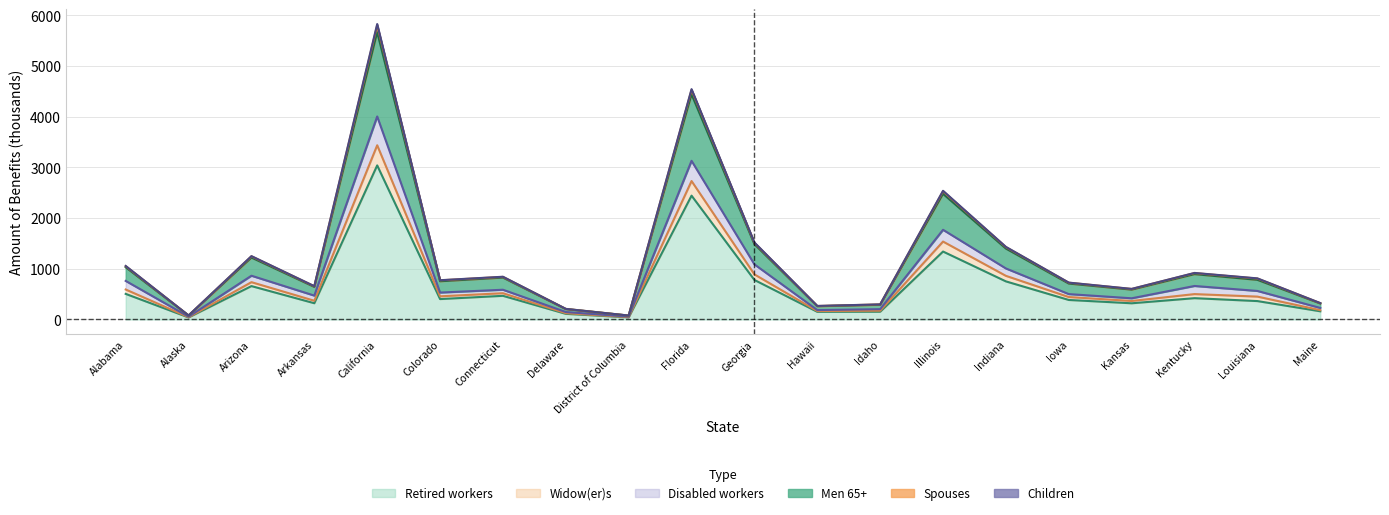

True or false: Retired workers has more than 1 points higher than both neighbors.

True